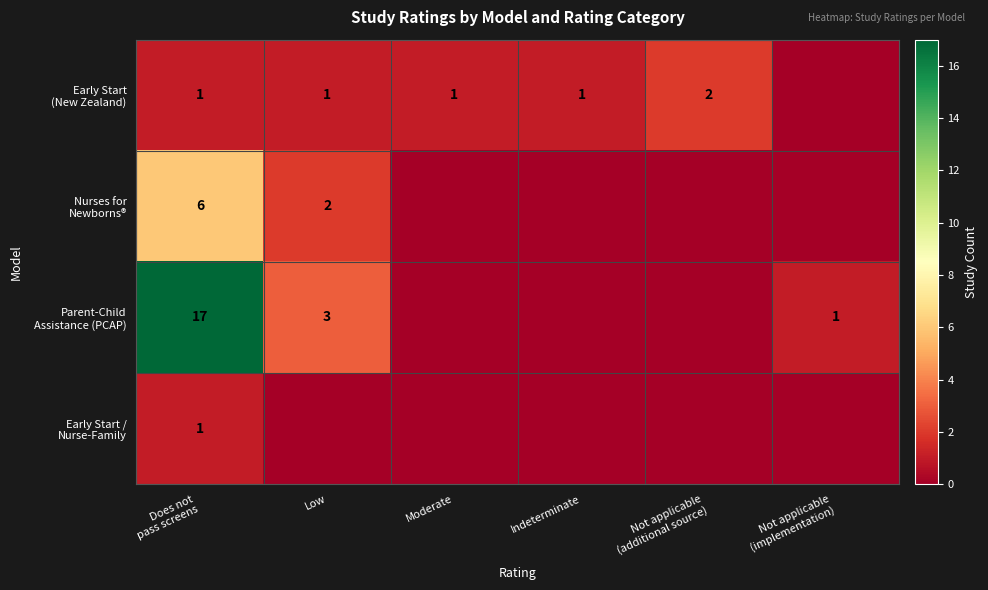

What is the difference between the highest and lowest values at Moderate?

1